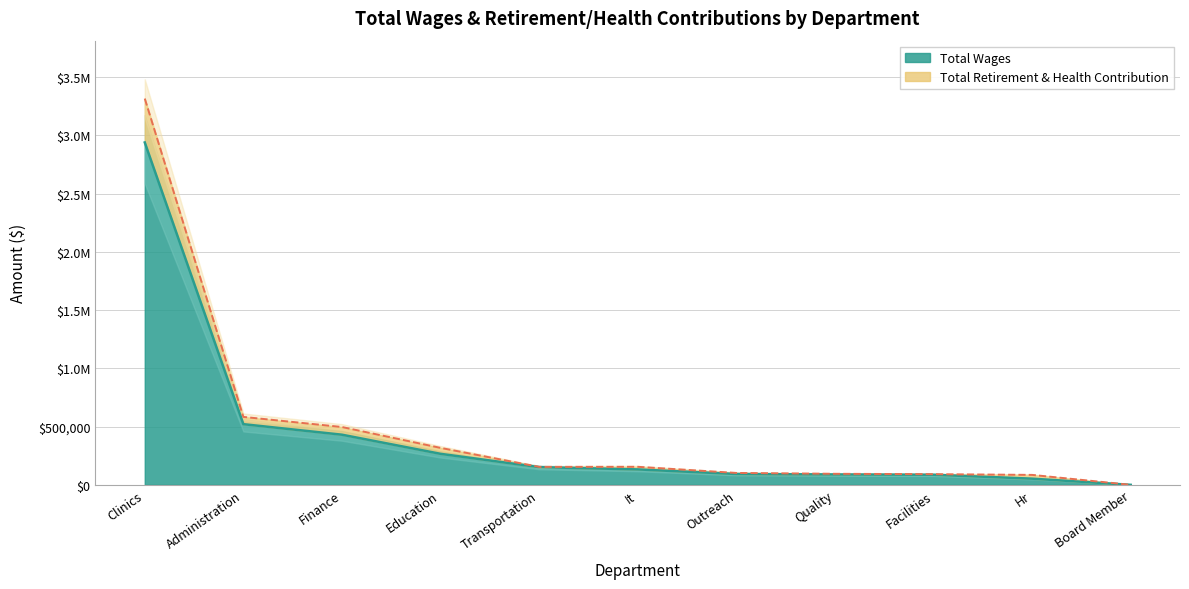

What are all the series names shown in the legend?

Total Wages, Total Retirement & Health Contribution